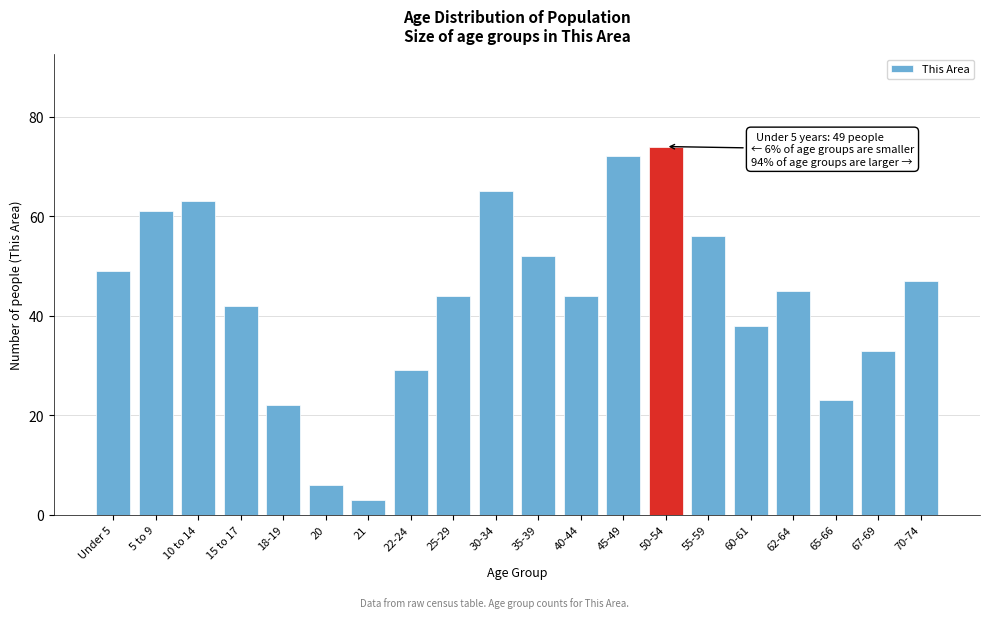

Reading right to left, what are all the values shown in this chart?

47	33	23	45	38	56	74	72	44	52	65	44	29	3	6	22	42	63	61	49